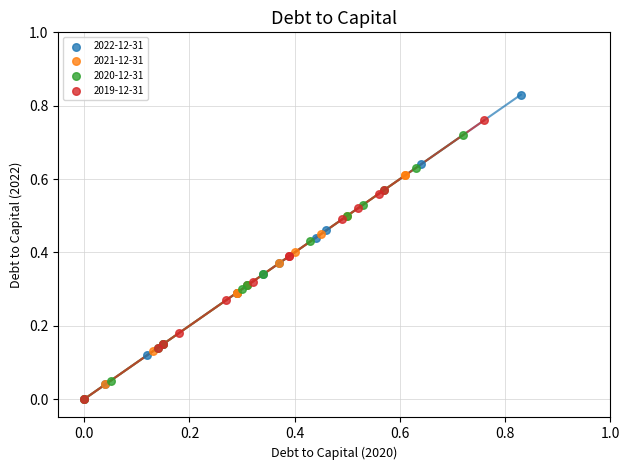

Which series contains the highest Y value?

2022-12-31